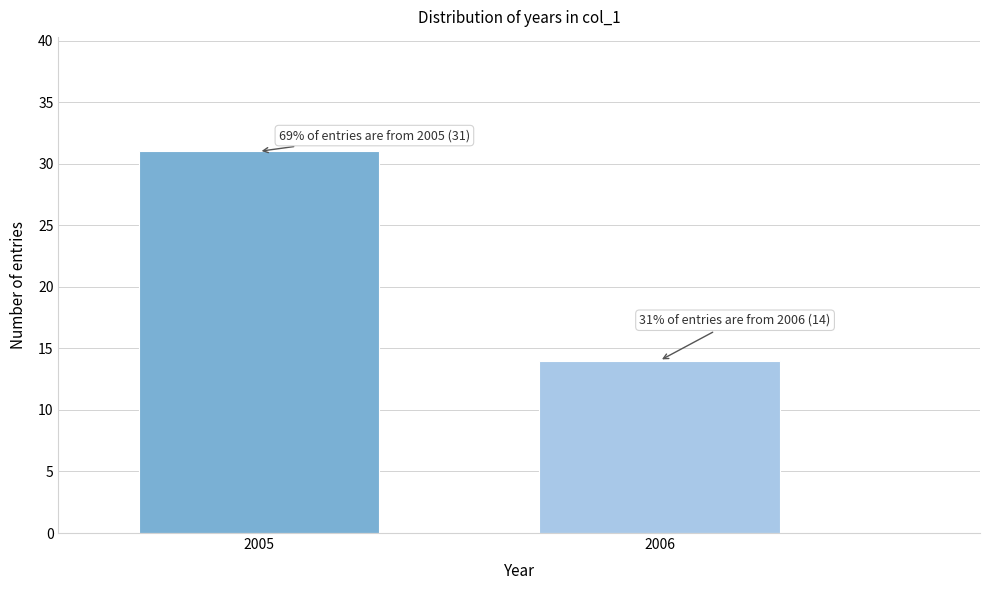

Reading right to left, extract all data points from this chart.

2006=14	2005=31